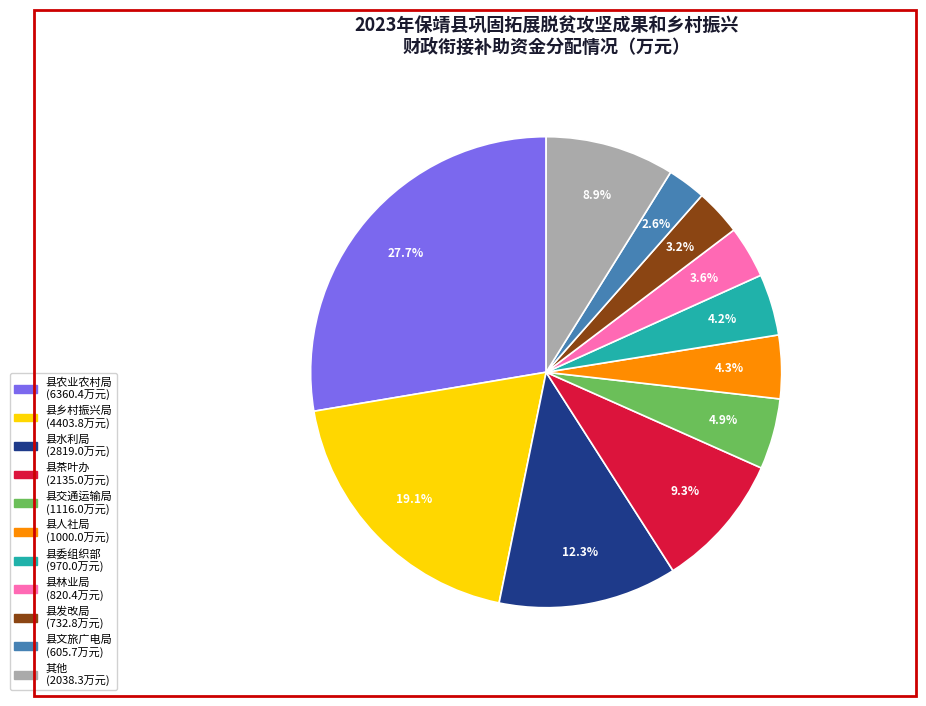

Is there any slice that represents more than half of the pie?

No